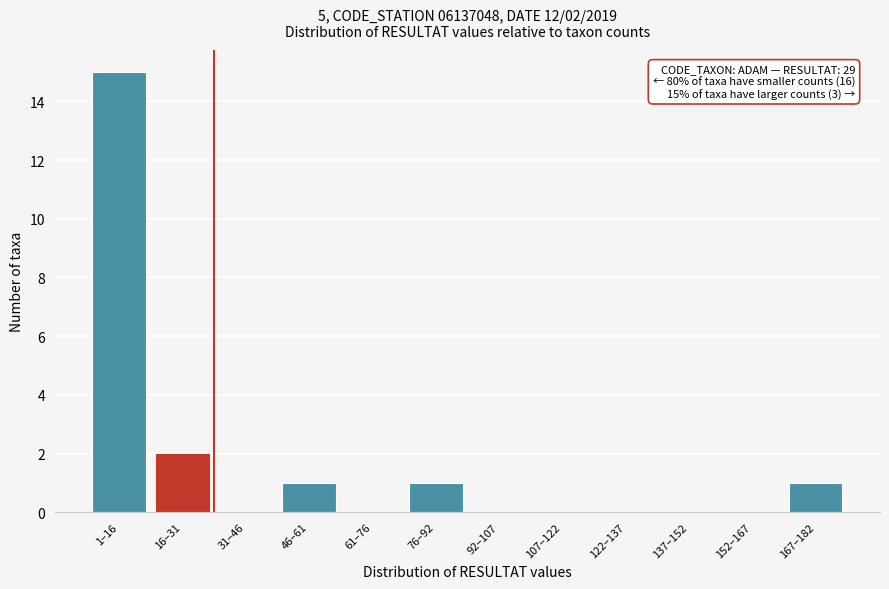

Reading left to right, what are all the values shown in this chart?

1–16=15	16–31=2	31–46=0	46–61=1	61–76=0	76–92=1	92–107=0	107–122=0	122–137=0	137–152=0	152–167=0	167–182=1